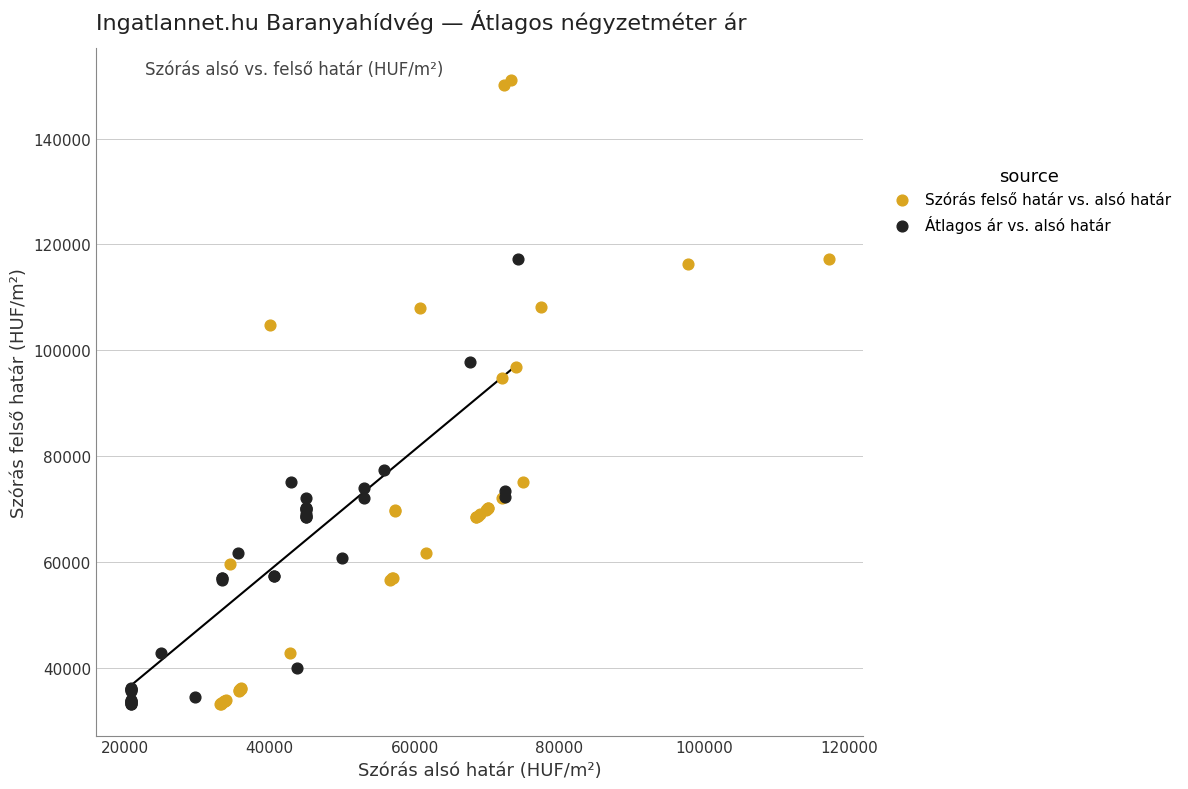

Which series has the widest spread of Y values?

Szórás felső határ vs. alsó határ